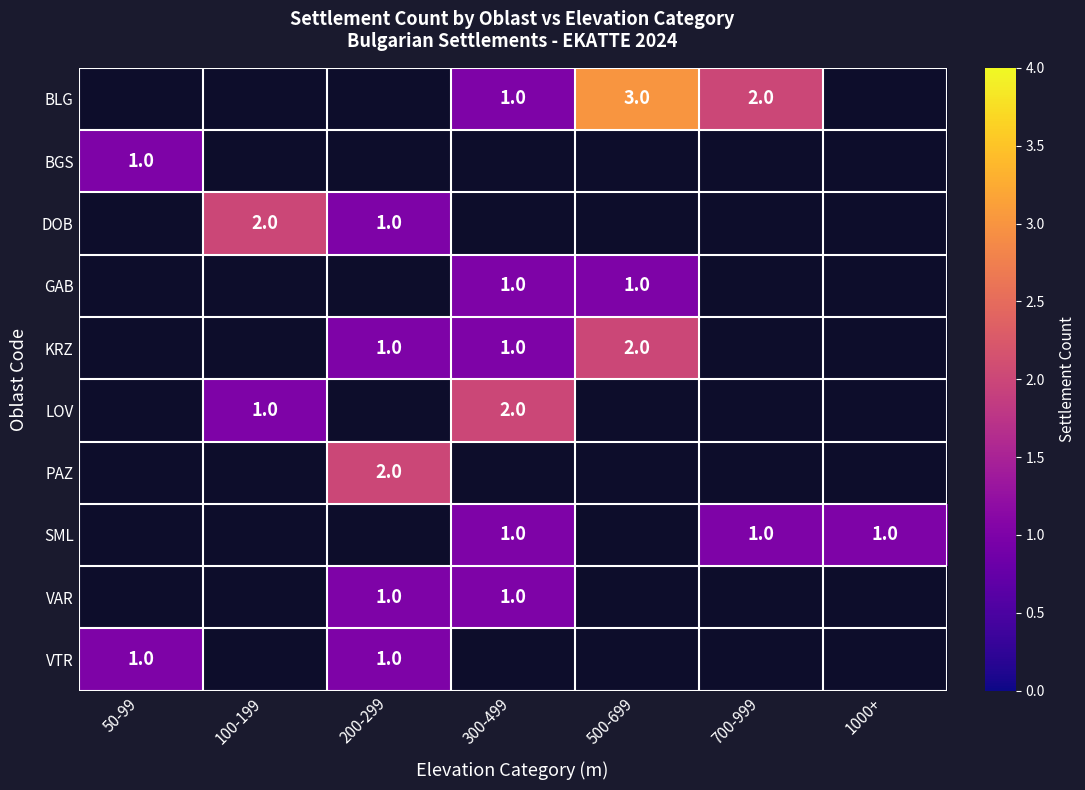

The BLG series shows 1 at 700-999. True or false?

False